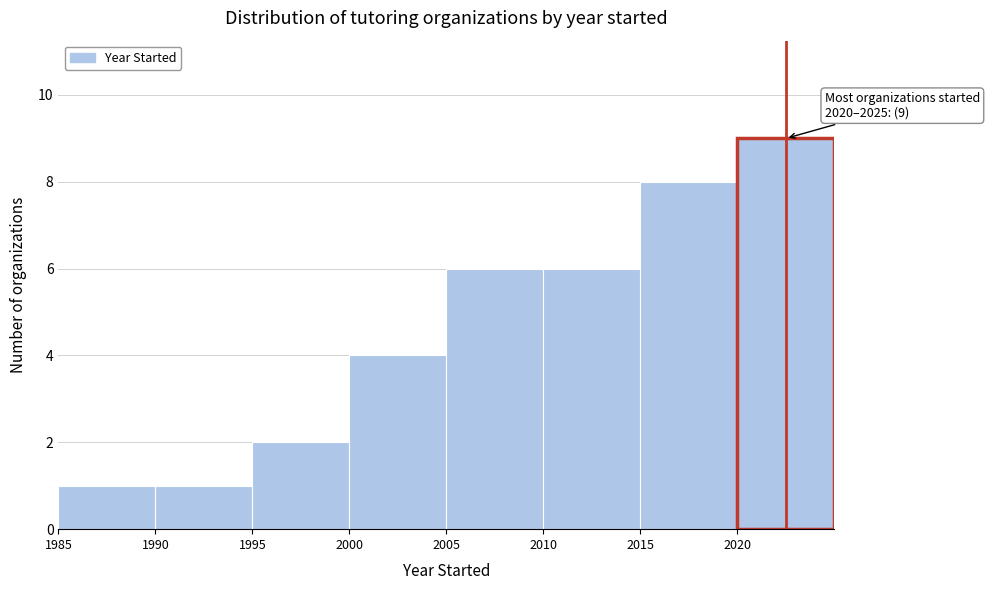

Over which range of the x-axis is the bar tallest?

2020 to 2025